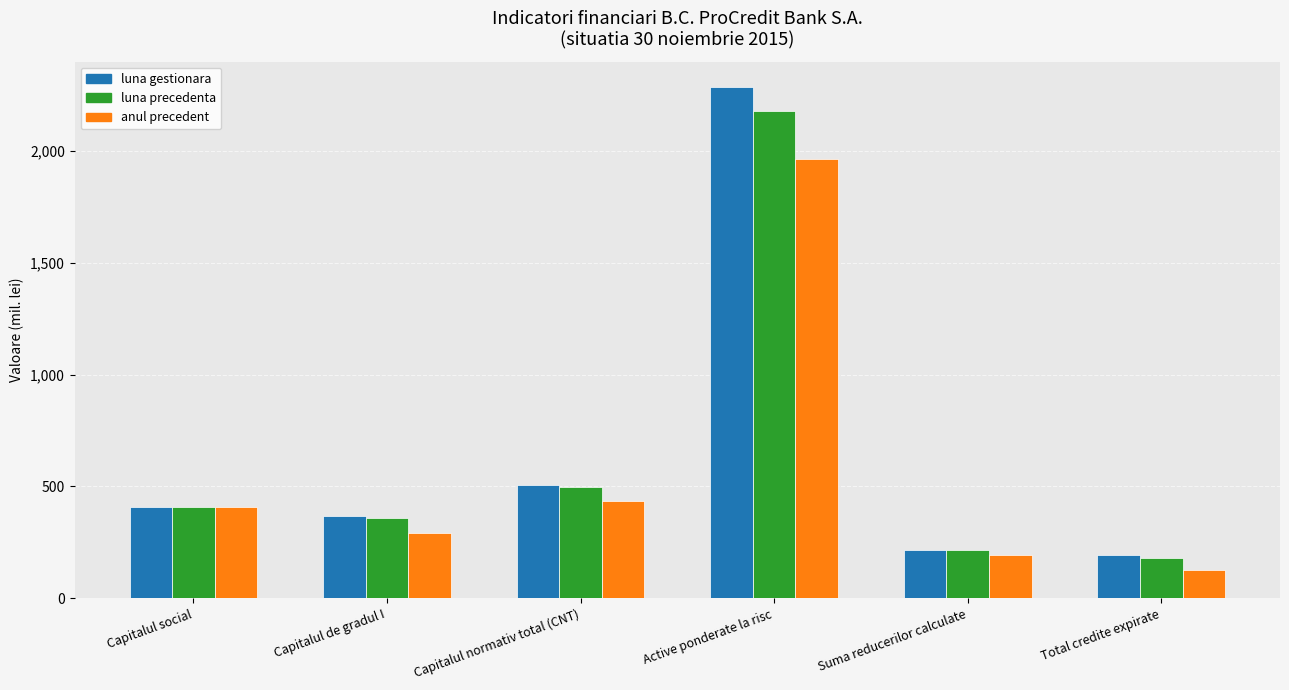

Count the number of categories in the chart.

6